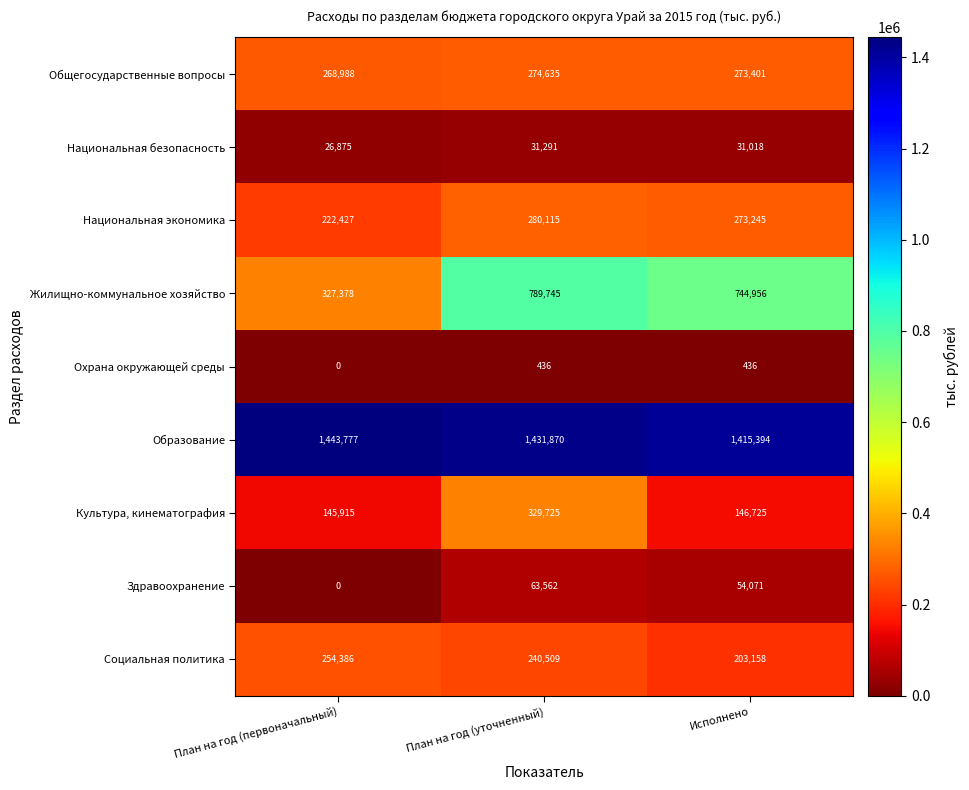

At which label does Национальная безопасность first exceed 31018?

План на год (уточненный)